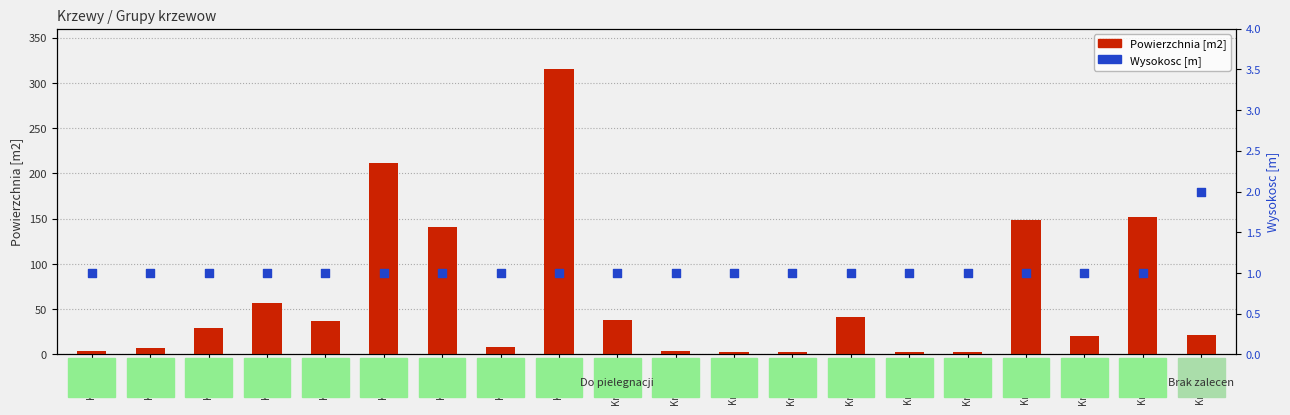

Which series has the largest total across all categories?

Powierzchnia [m2]